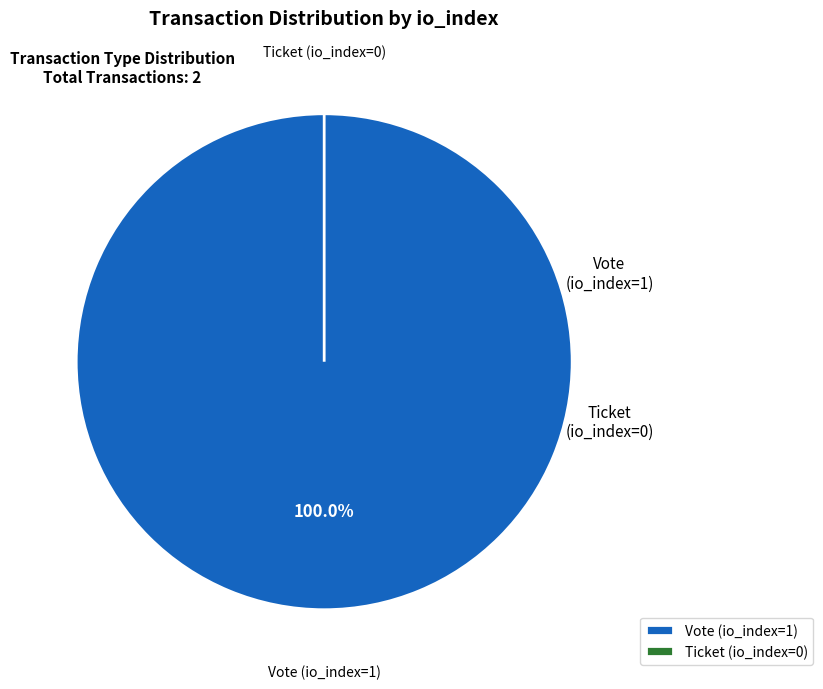

Rank the categories by value from lowest to highest.

Ticket (io_index=0), Vote (io_index=1)